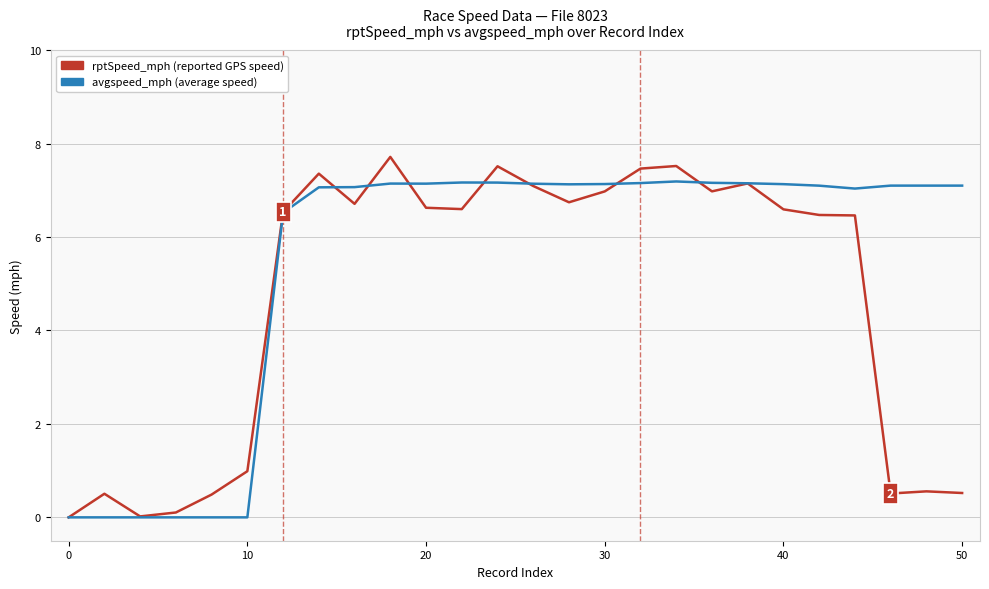

What is the maximum value shown in the chart?

7.7